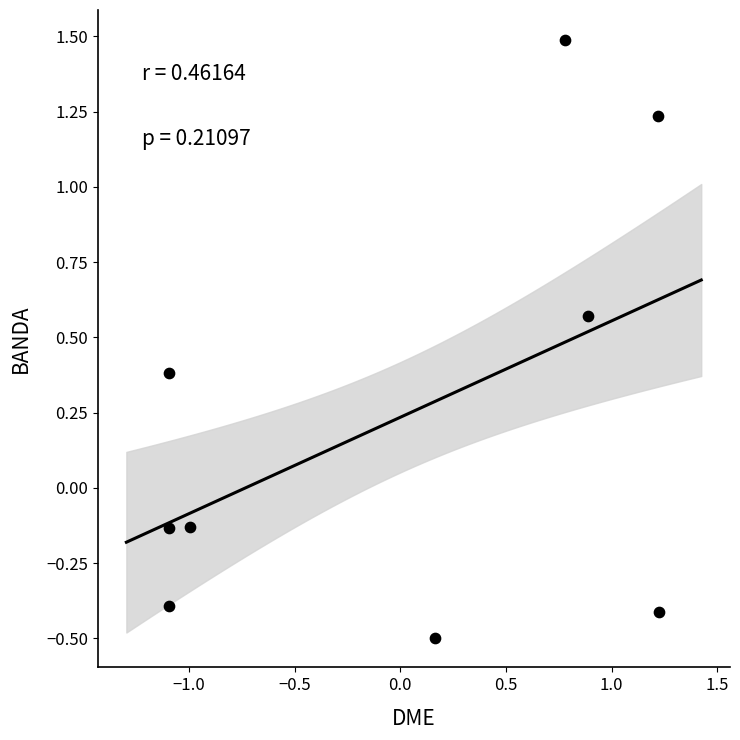

What is the range of X values (max minus min)?

2.3